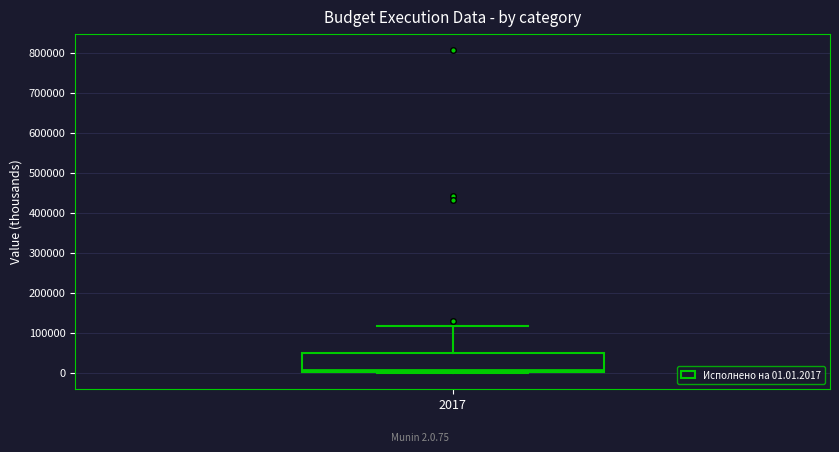

Transcribe this box plot: give where the median line is, the range the box spans, and where the two whiskers end, as read against the y-axis. The values are not printed on the chart, so give them approximately, as read against the axis.

median 10000, box 0 to 50000, whiskers 0 to 120000